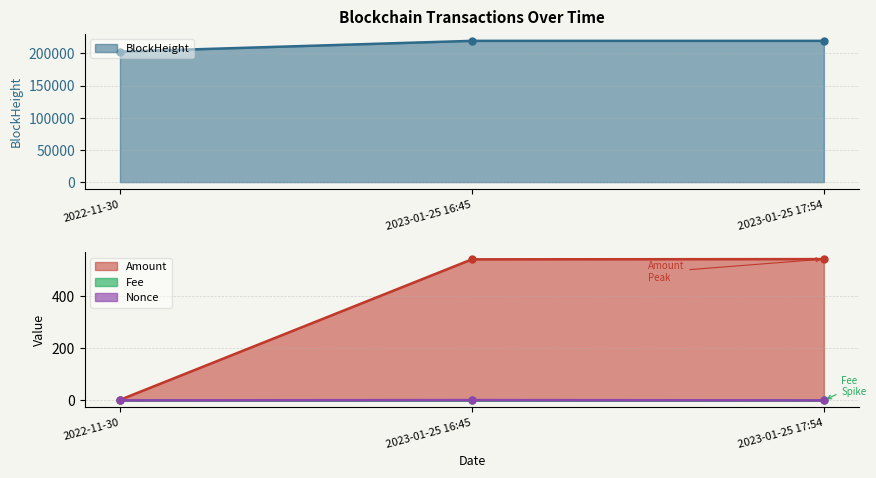

Is it true that Amount equals 761.5 at 2023-01-25 16:45?

False